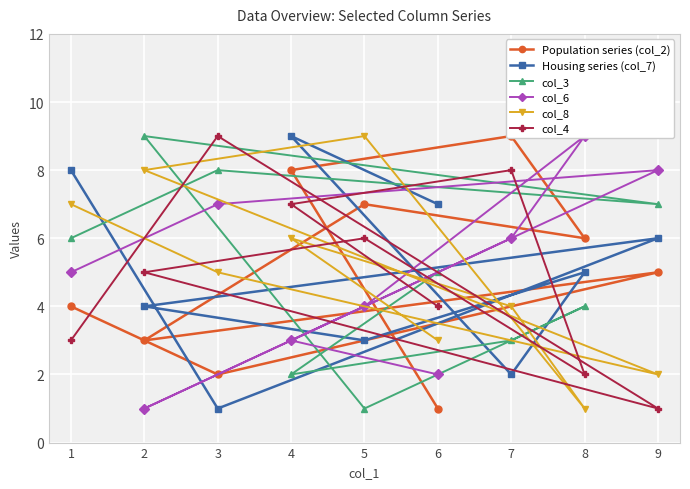

List the labels in order of col_3 value, smallest first.

5, 4, 7, 8, 6, 1, 9, 3, 2